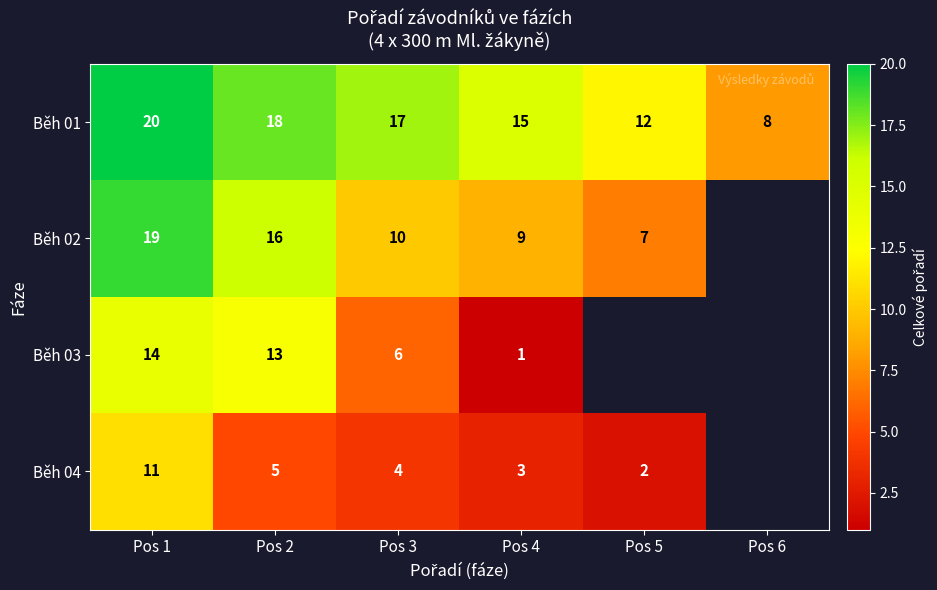

At Pos 2, list the series in order from smallest to largest.

Běh 04, Běh 03, Běh 02, Běh 01